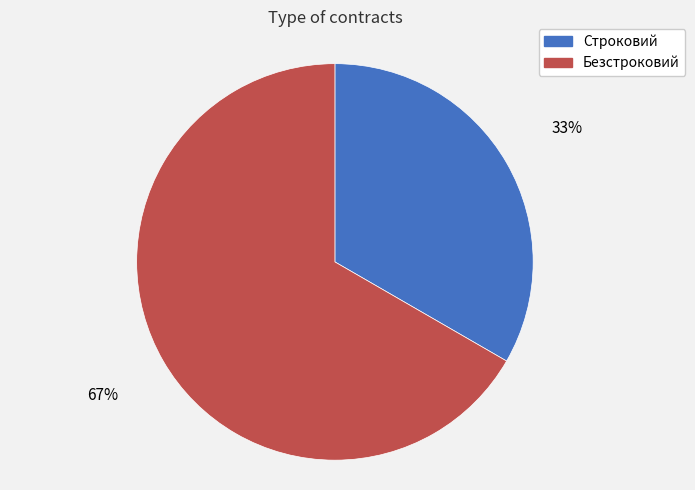

What is the ratio of the value at Строковий to the value at Безстроковий?

0.5